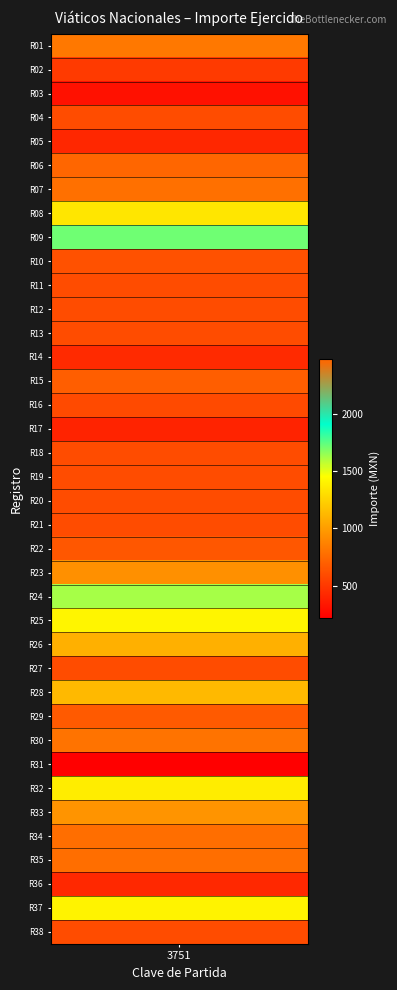

Reading right to left, extract all data points from this chart.

600.0	1406.0	426.0	766.0	768.0	953.2	1381.0	220.0	800.0	670.0	1129.6	600.0	1087.0	1415.2	1613.0	938.0	653.2	600.0	602.0	603.0	600.0	404.0	591.0	694.0	437.0	602.0	602.0	600.0	627.0	1712.7	1345.0	776.0	2471.9	420.0	600.0	315.0	511.0	825.0